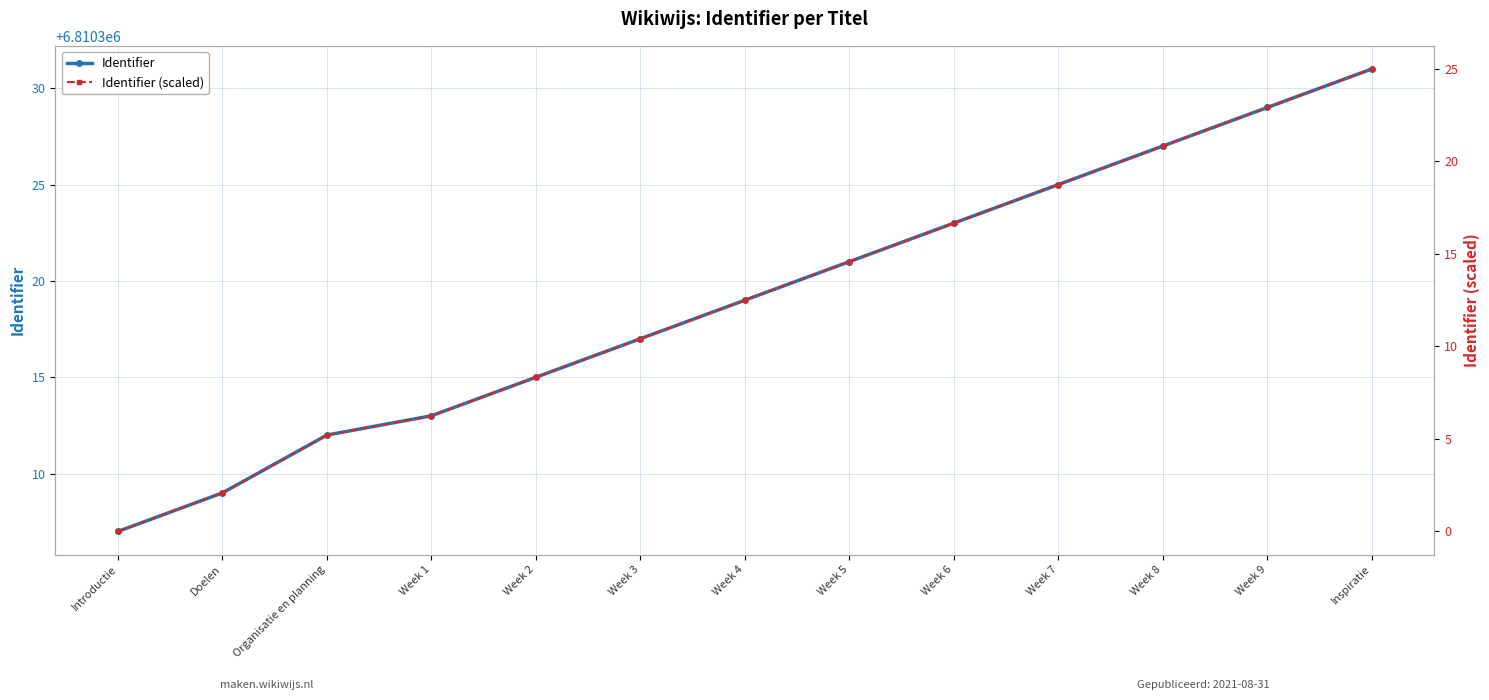

True or false: Identifier has a value of 6810329.0 at Week 9.

True